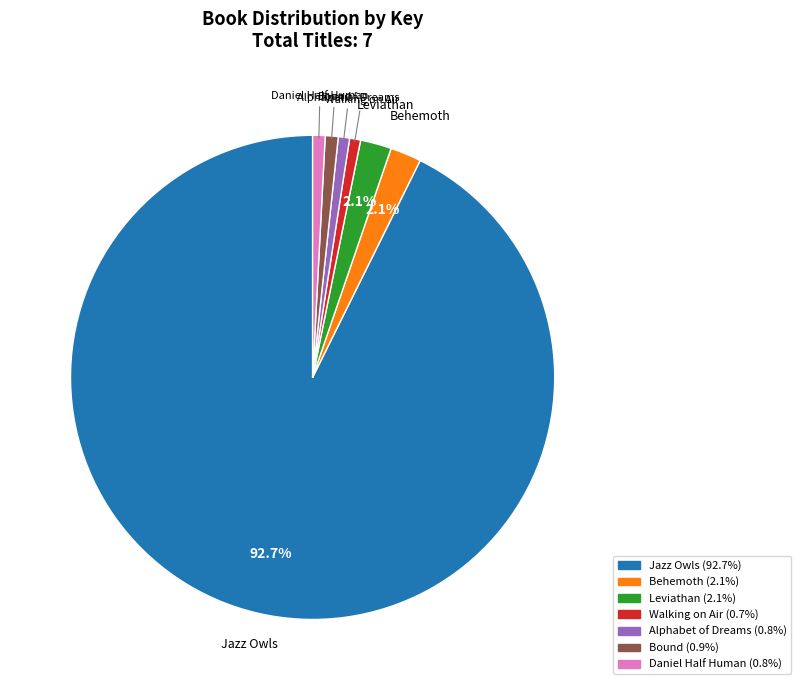

How many slices are in this pie chart?

7